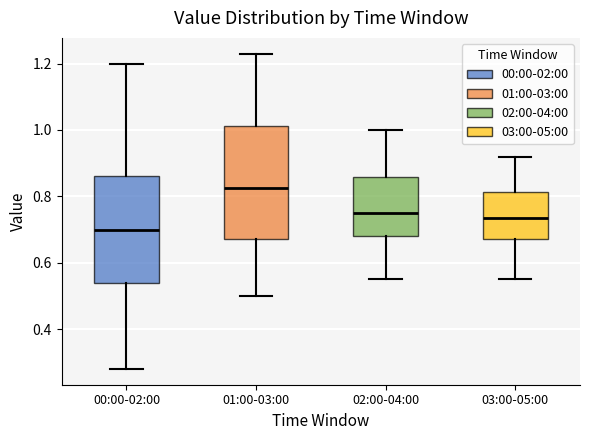

Where does the median line of the box for 03:00-05:00 sit on the y-axis? The values are not printed on the chart, so give them approximately, as read against the axis.

0.74